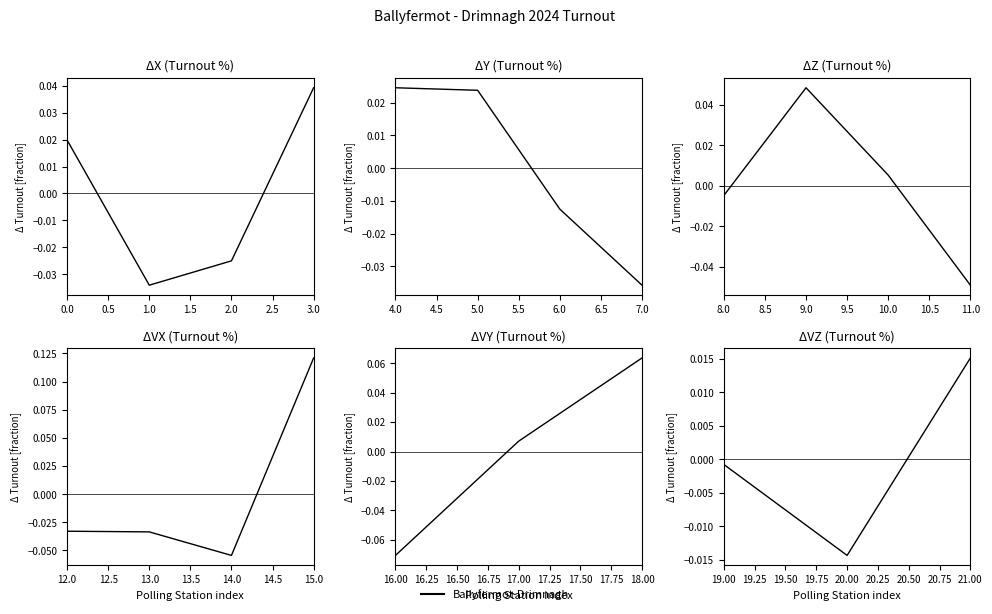

How many values are below 0?

2